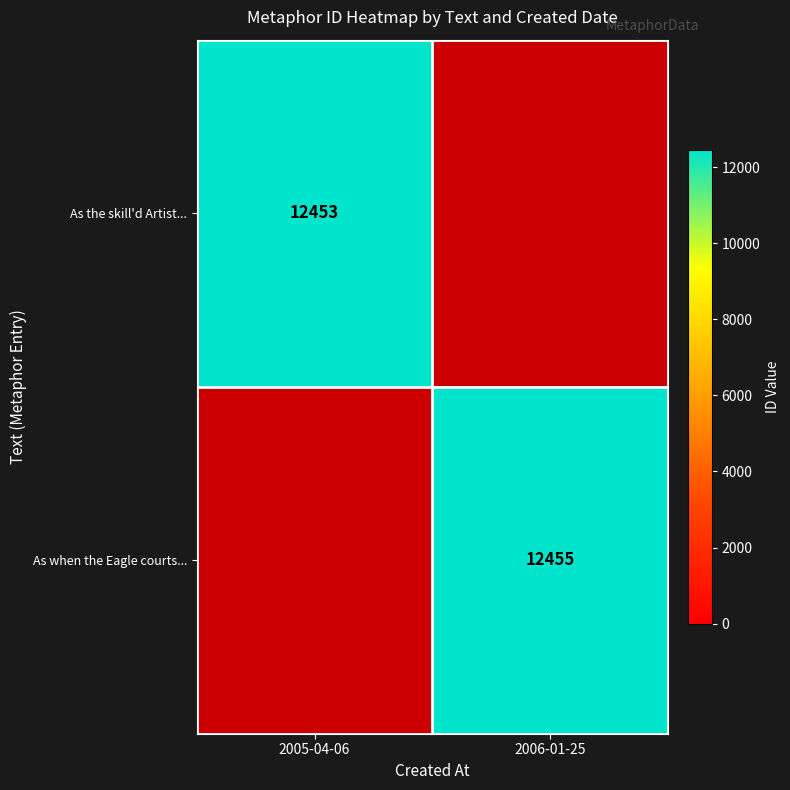

What is the minimum value shown in the chart?

12453.0